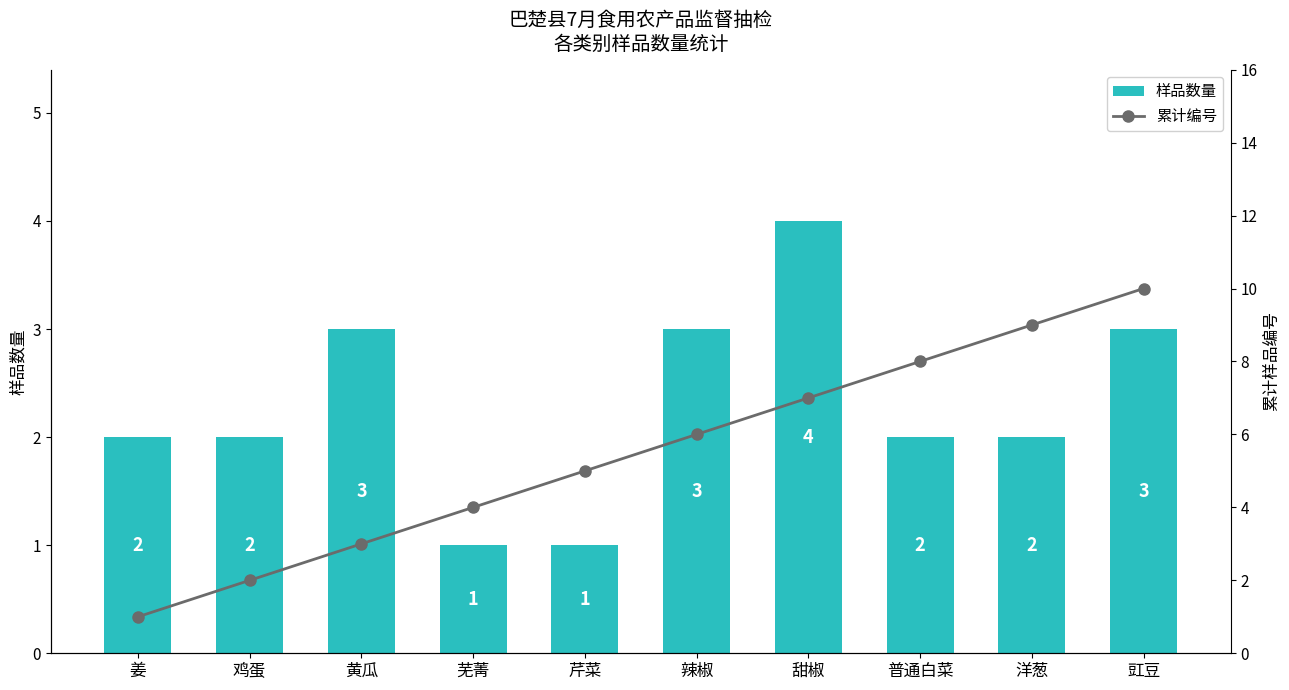

At 甜椒, list the series in order from smallest to largest.

样品数量, 累计编号